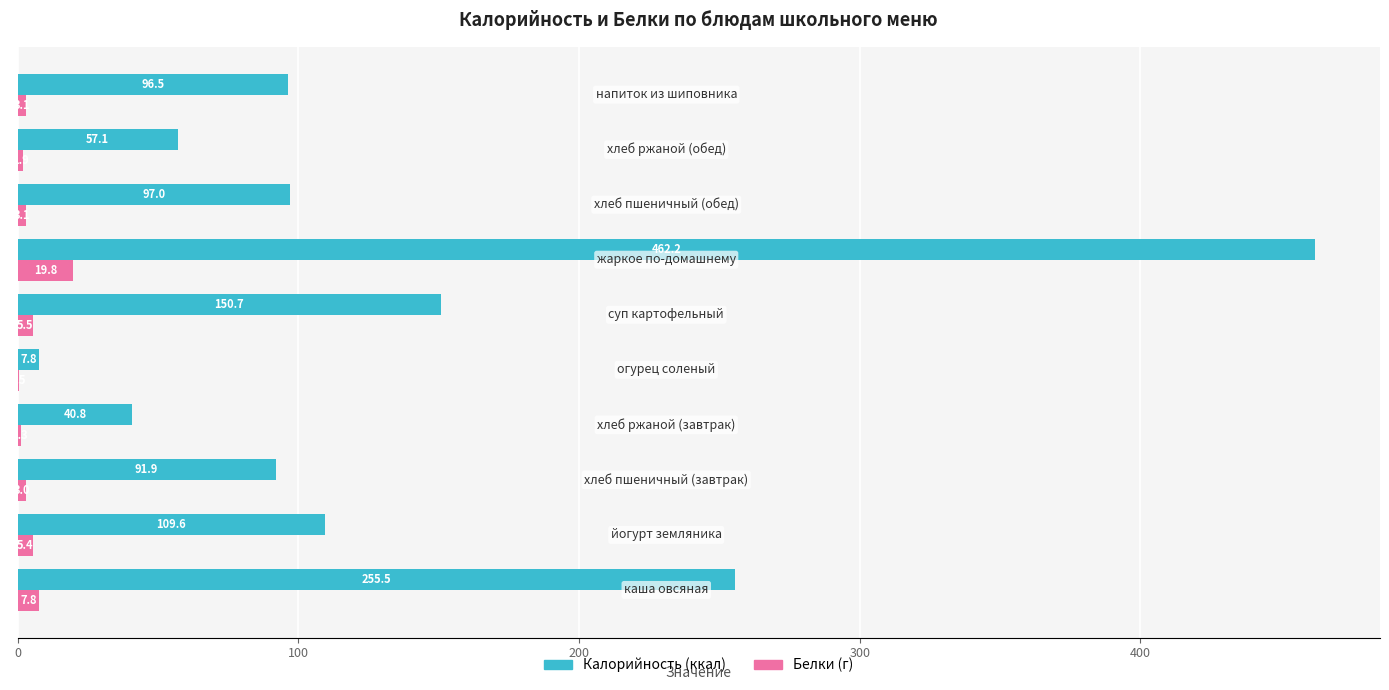

What is the greatest value displayed?

462.2